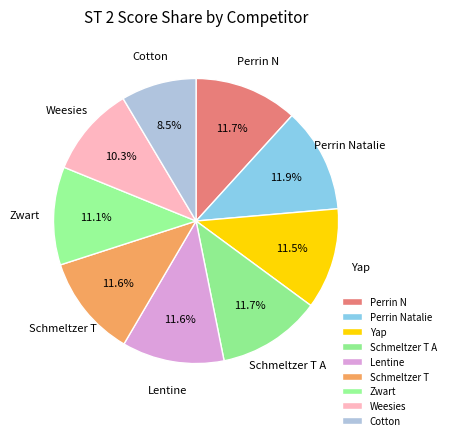

Which slice is the smallest?

Cotton